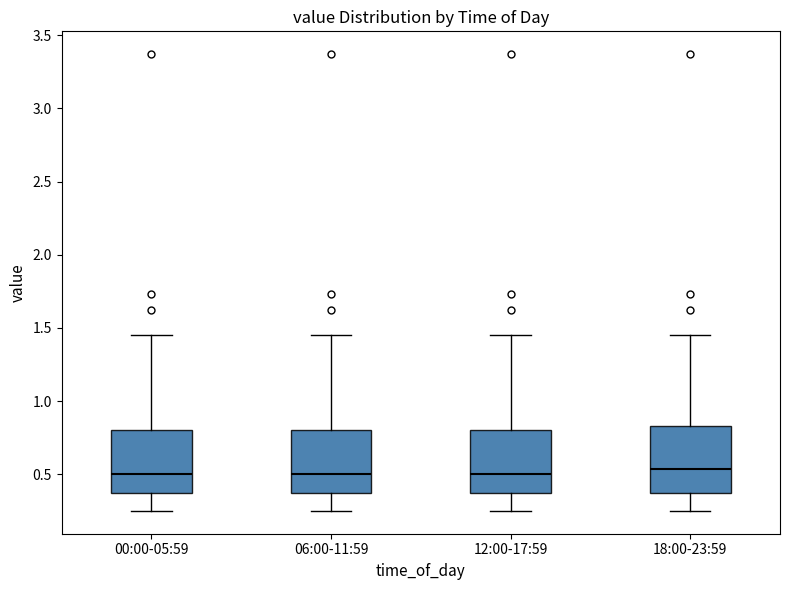

Where is the upper edge of the box for 00:00-05:59 on the y-axis? The values are not printed on the chart, so give them approximately, as read against the axis.

0.80